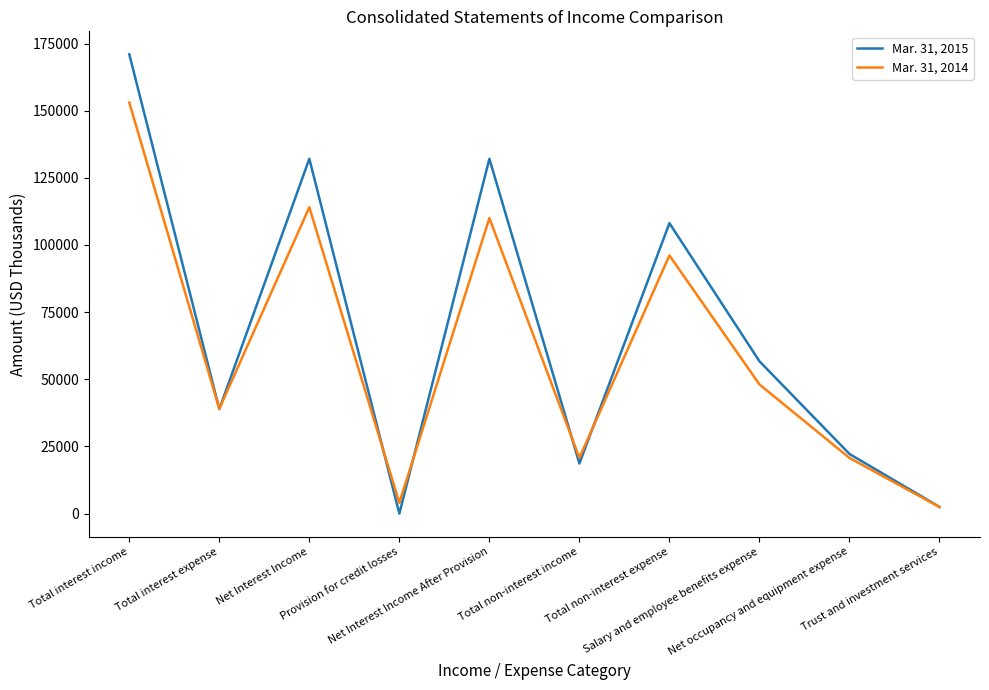

How many interior local peaks does the Mar. 31, 2015 series have?

3